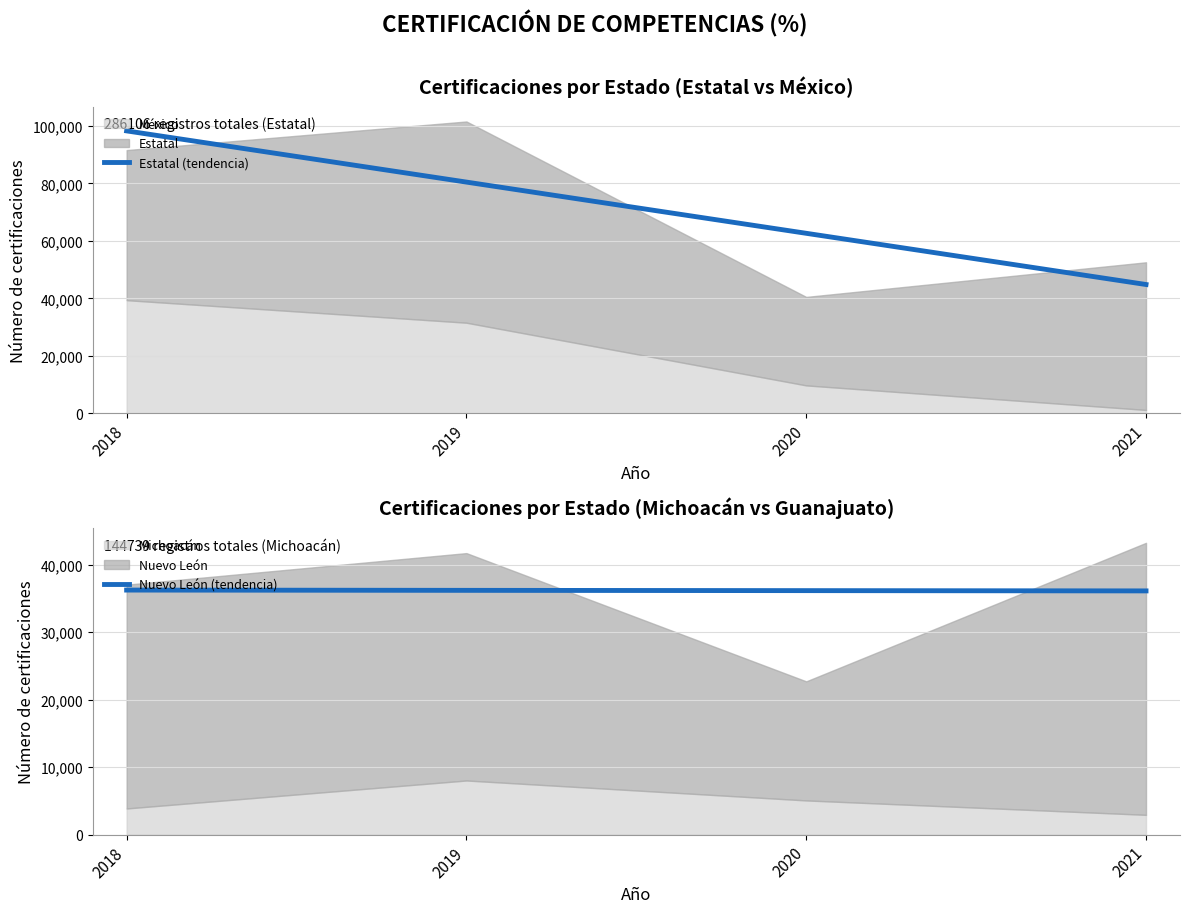

Between 2021 and 2019, which is larger?

2019